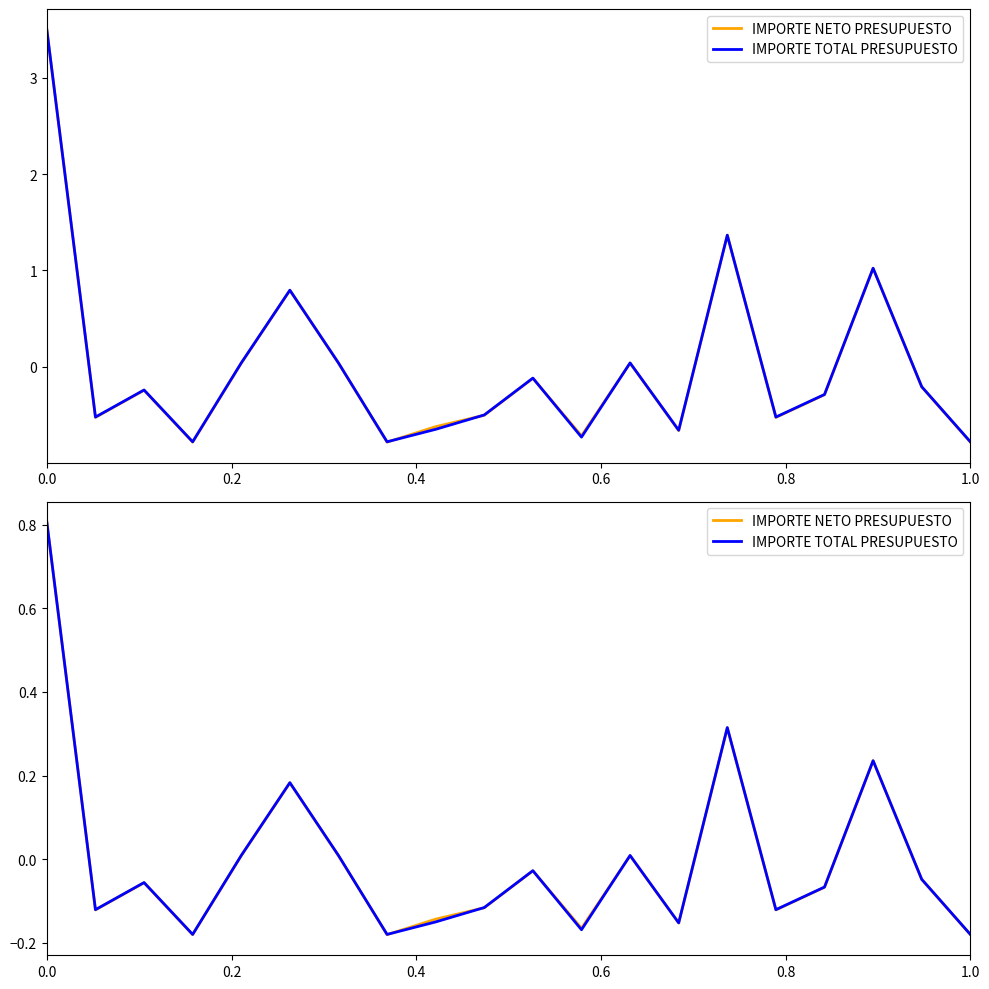

How many times do IMPORTE NETO PRESUPUESTO and IMPORTE TOTAL PRESUPUESTO cross each other?

4